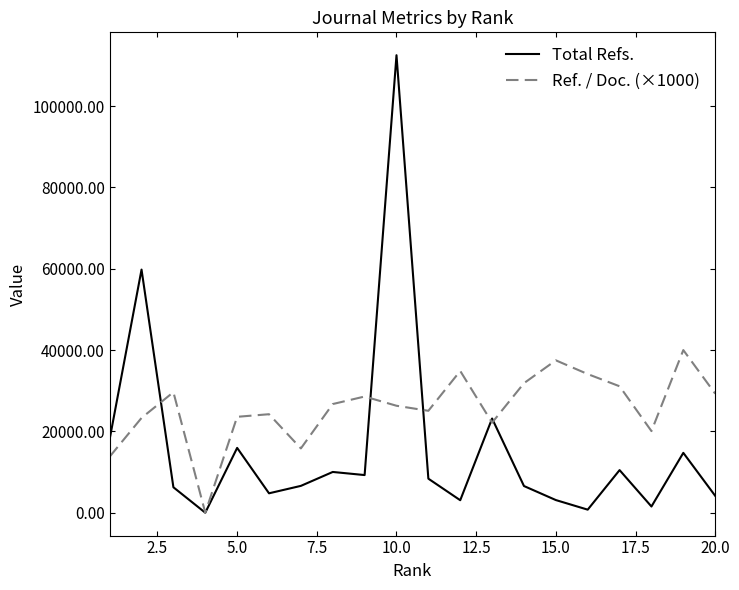

Rank the series by their average value, from highest to lowest.

Ref. / Doc. (×1000), Total Refs.